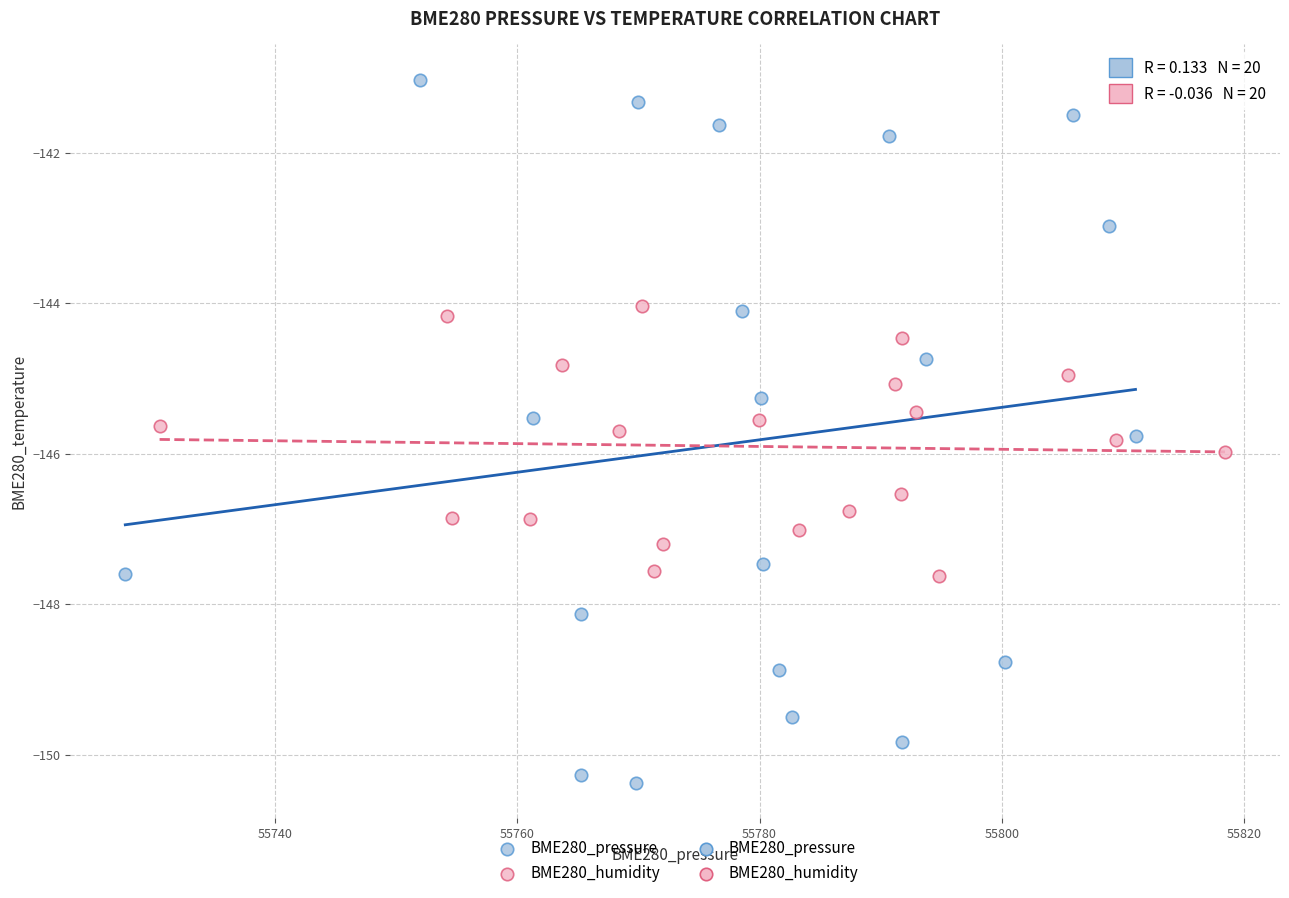

Which series contains the lowest Y value?

BME280_pressure